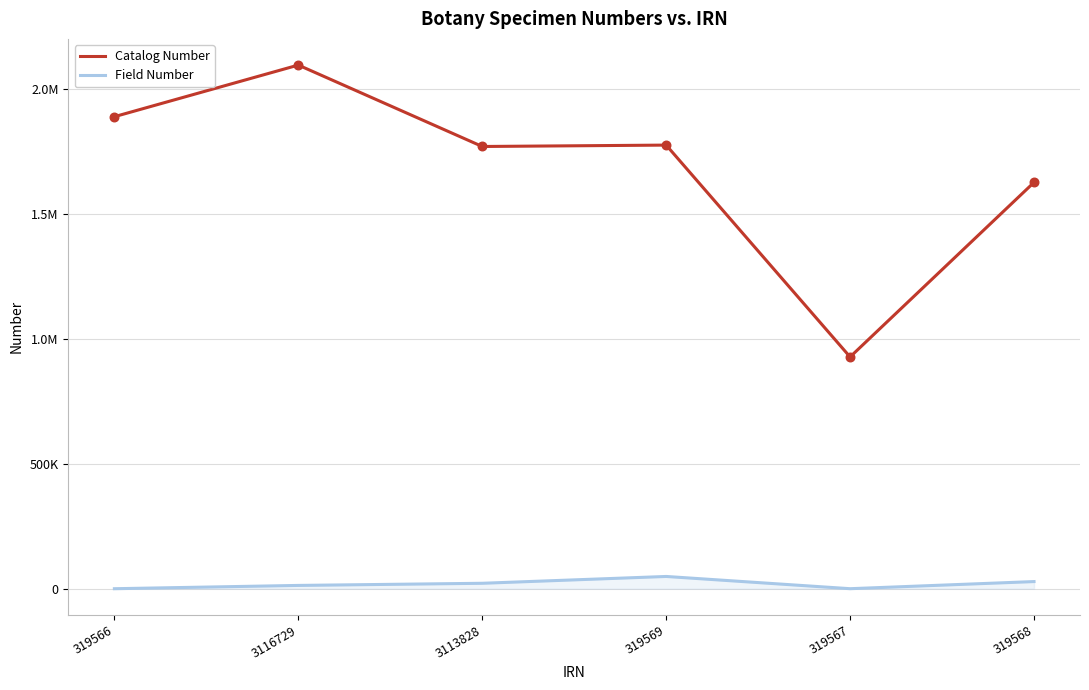

What are all the series names shown in the legend?

Catalog Number, Field Number